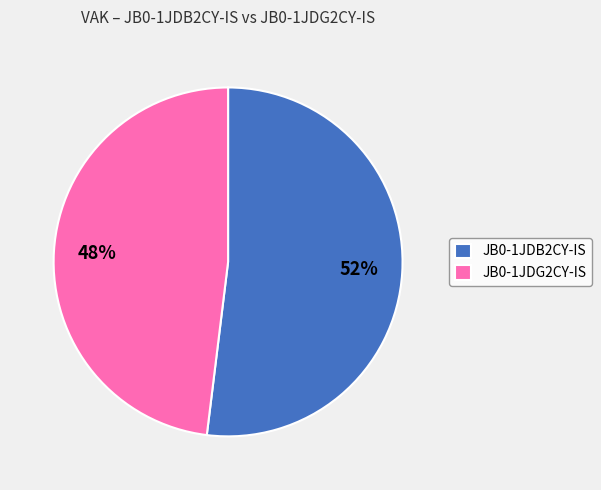

To the nearest percent, what portion does JB0-1JDB2CY-IS represent?

52%